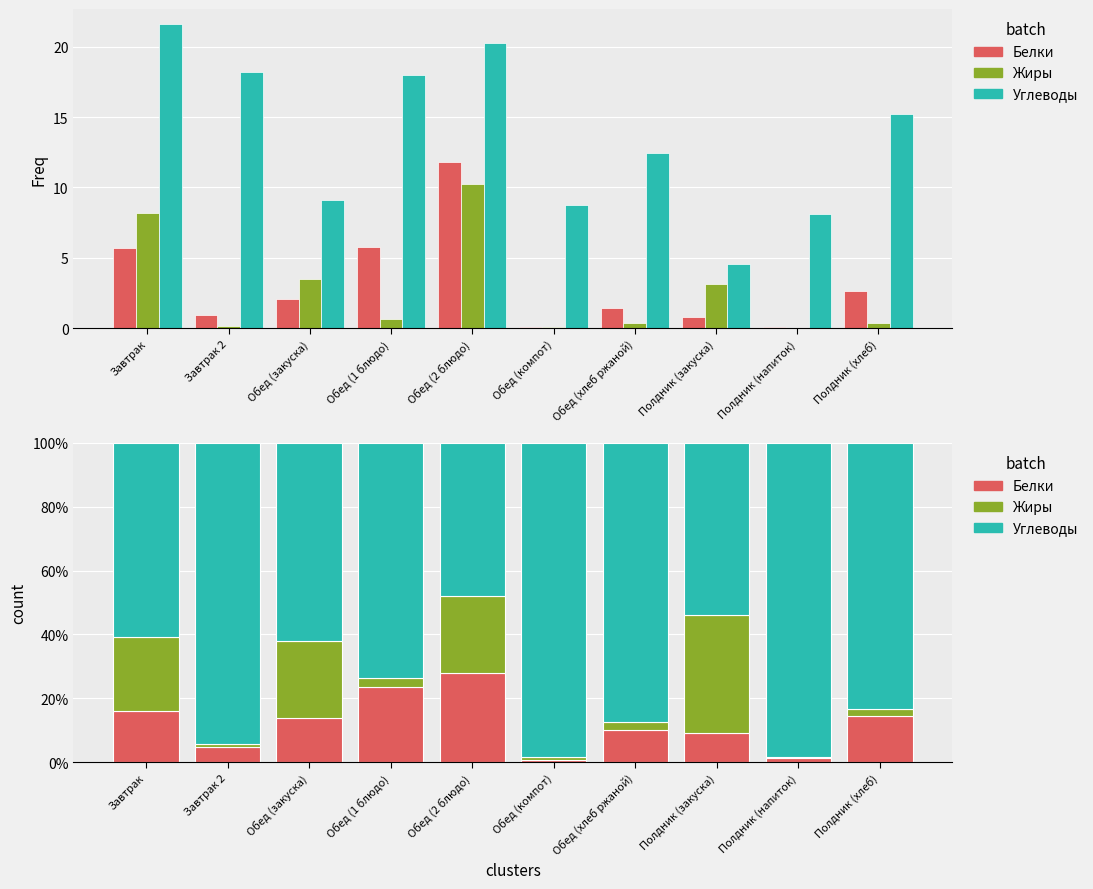

What is the lowest value of the Белки series?

0.8